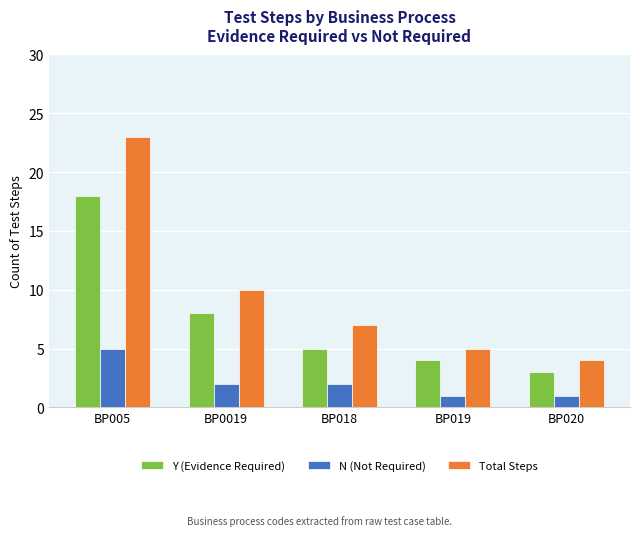

The value of Y (Evidence Required) at BP0019 is 8. True or false?

True